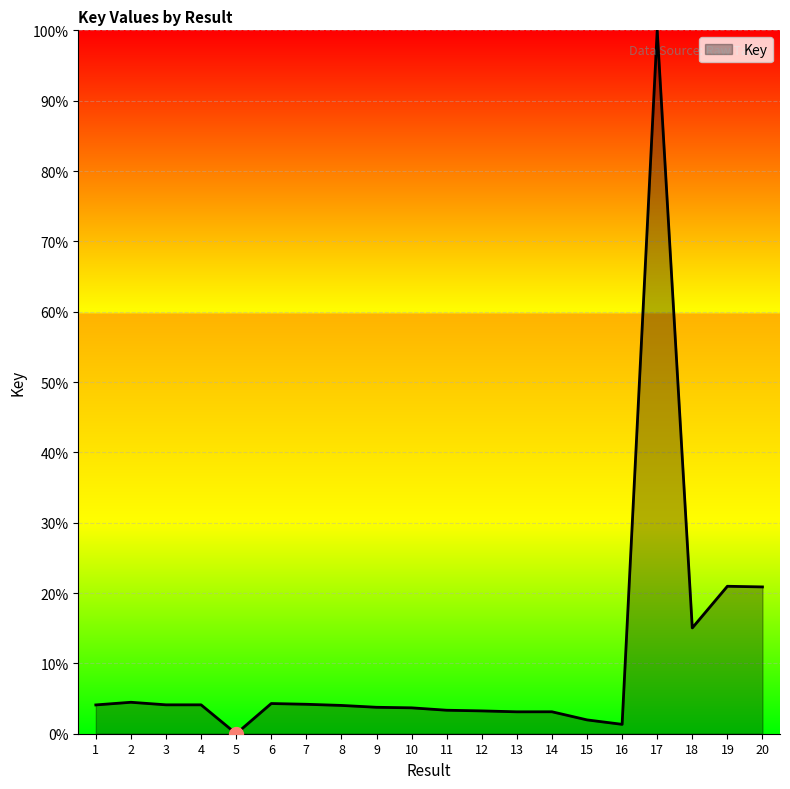

What is the sum of all values?

209.7